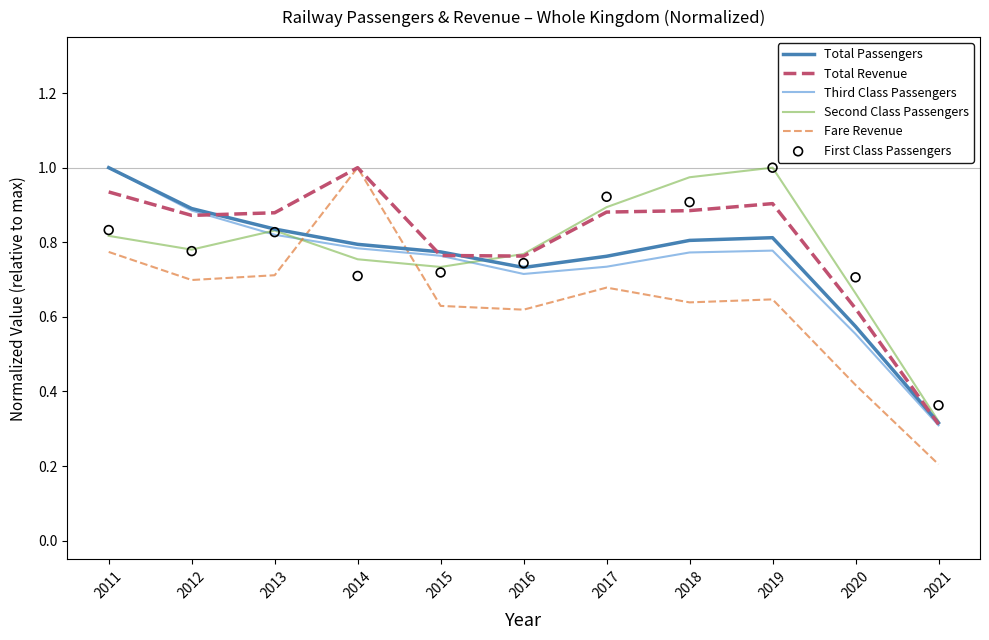

What is the total value across all series at 2014?

5.0